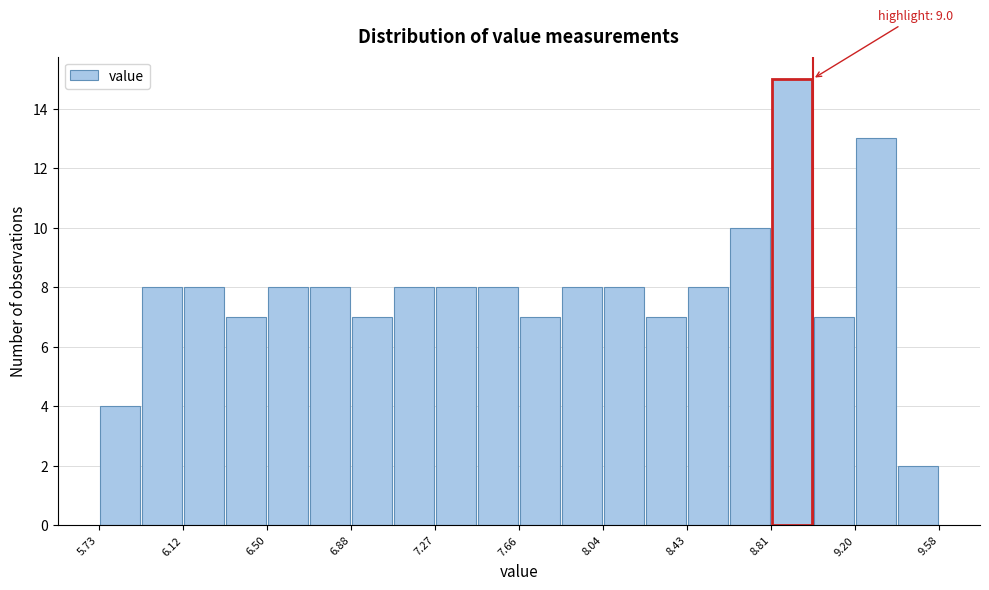

Around what value on the x-axis is the tallest bar? Give the approximate position of its centre, as read against the axis.

8.90